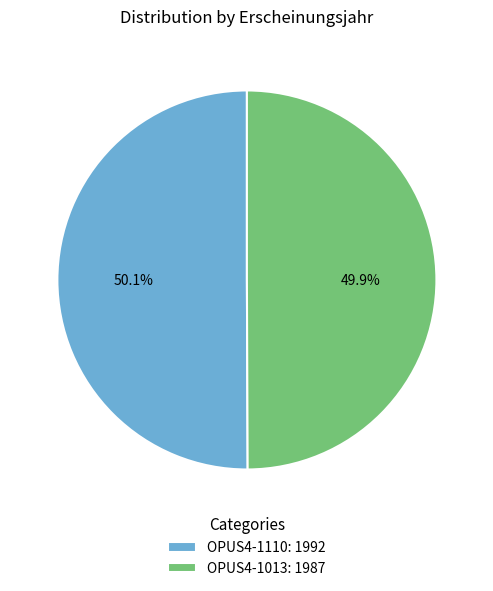

To the nearest percent, what is the combined percentage of OPUS4-1110 and OPUS4-1013?

100%